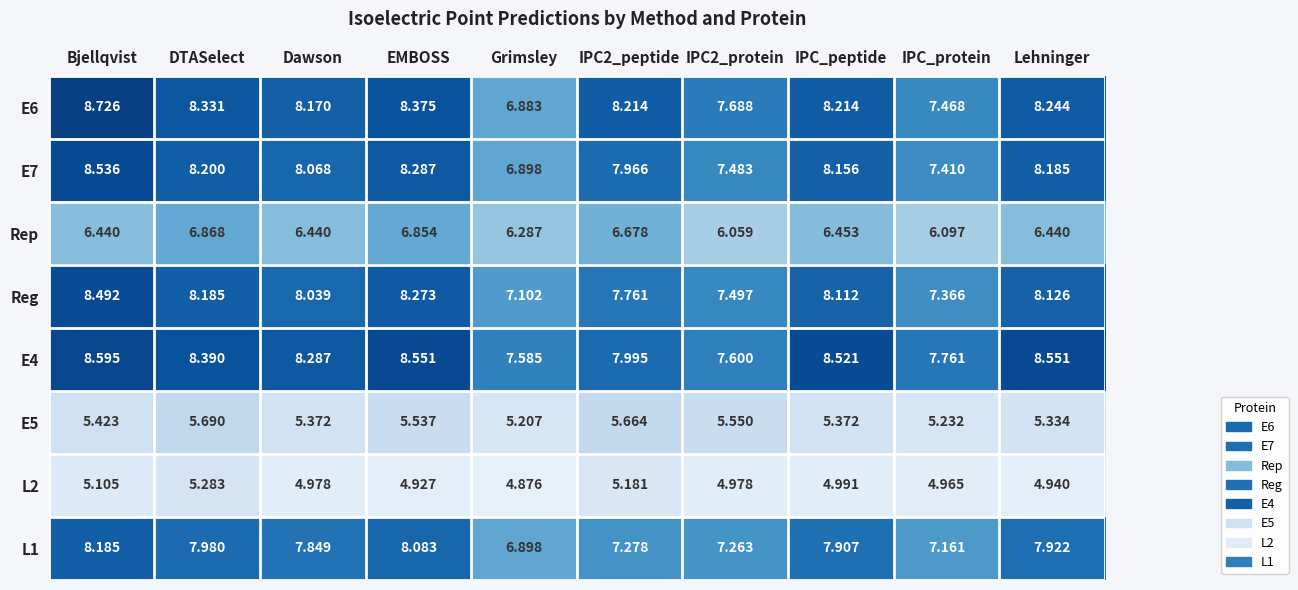

Which label corresponds to the largest value in the chart?

Bjellqvist